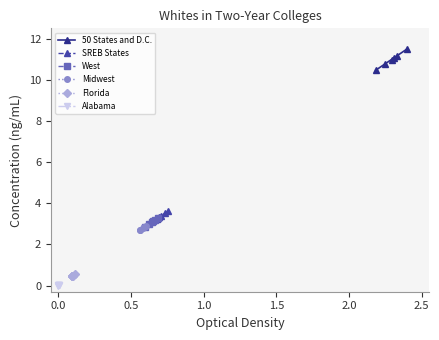

What is the value of the 50 States and D.C. point at the 3rd from the left?

11.0